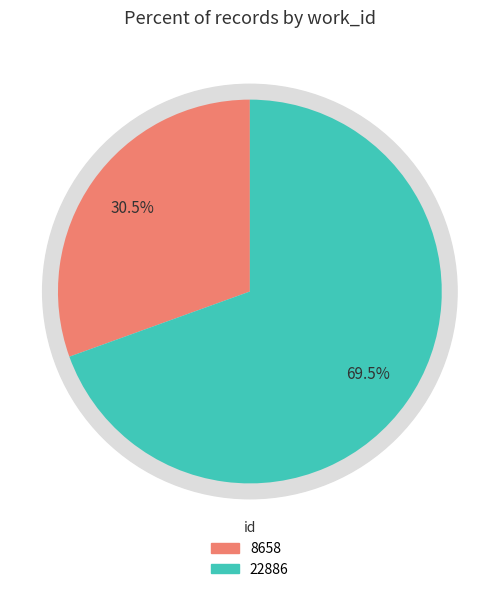

Is 22886 the majority of the pie?

Yes